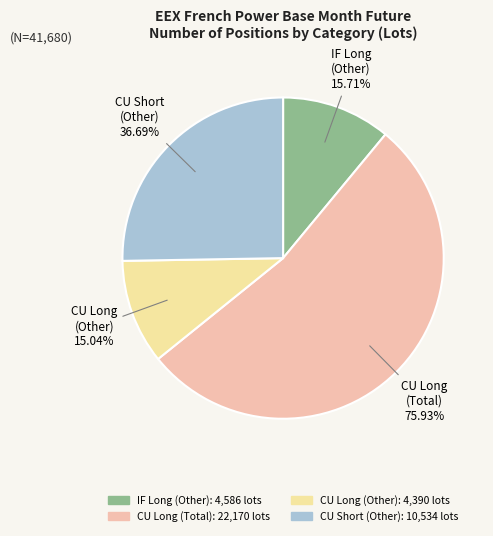

Is there any slice that represents more than half of the pie?

Yes